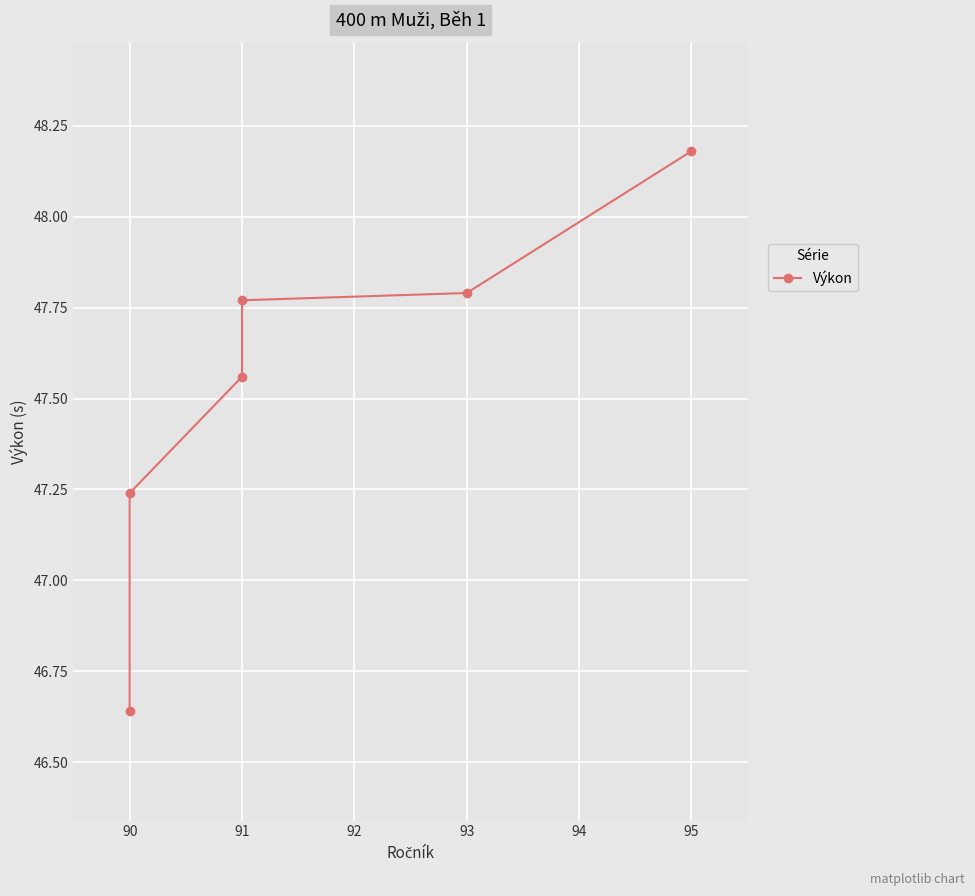

How many data points does each series have?

6